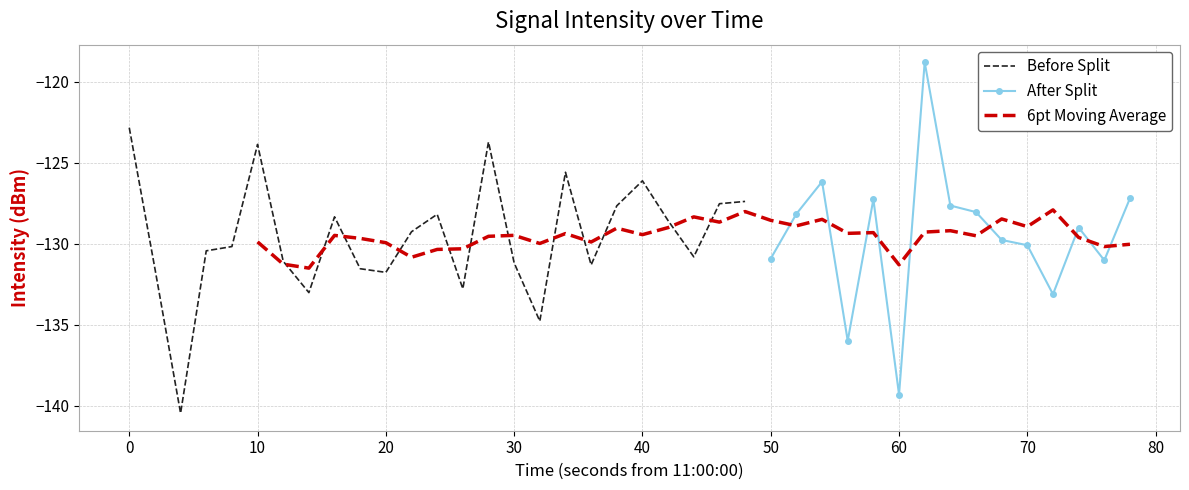

True or false: Before Split has a value of -131.8 at 20.

True